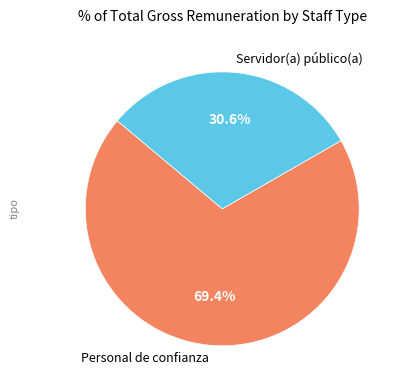

Rank the categories by value from lowest to highest.

Servidor(a) público(a), Personal de confianza